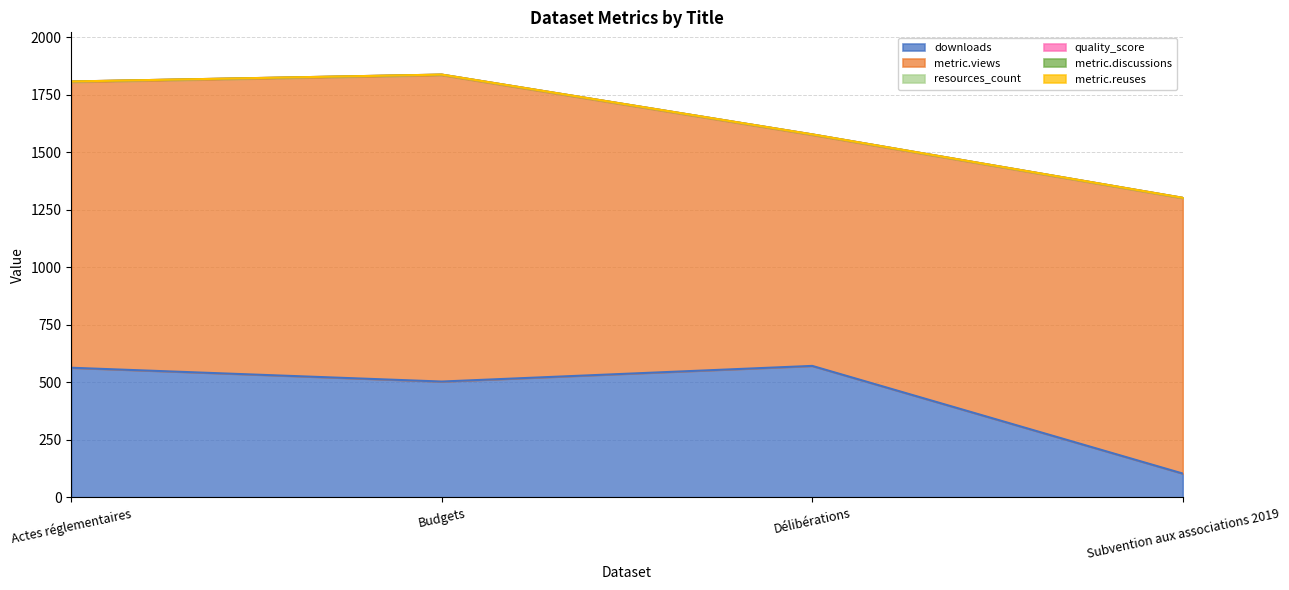

Reading right to left, what are all the values shown in this chart?

downloads: 103.0	571.0	503.0	563.0
metric.views: 1197.0	1004.0	1332.0	1242.0
resources_count: 1.0	2.0	2.0	2.0
quality_score: 0.8	0.6	0.6	0.6
metric.discussions: 0.0	0.0	0.0	0.0
metric.reuses: 0.0	0.0	0.0	0.0